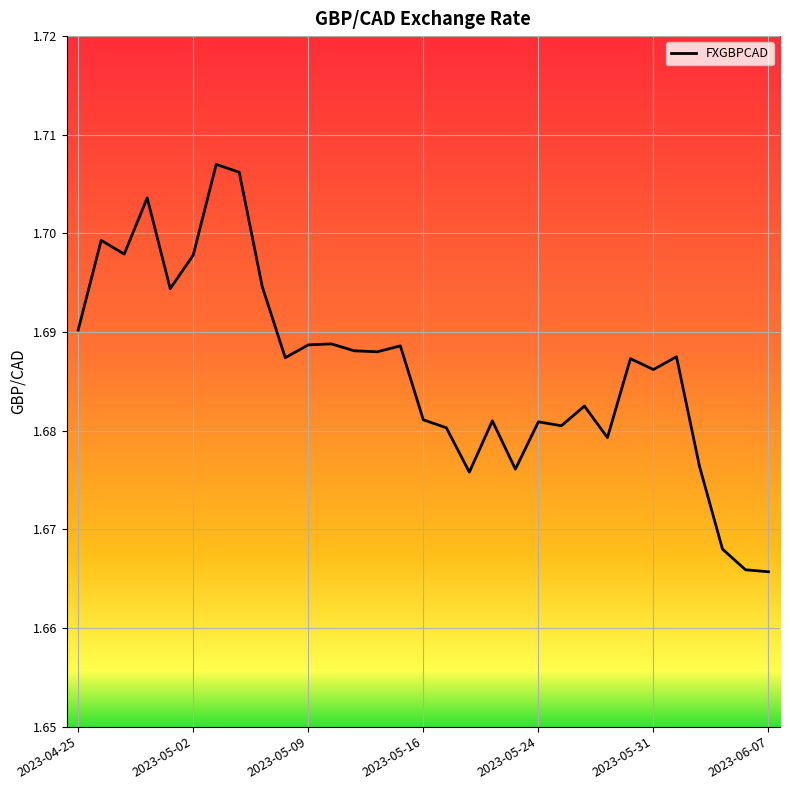

The chart shows a value of 2.2 at 2023-05-24. True or false?

False